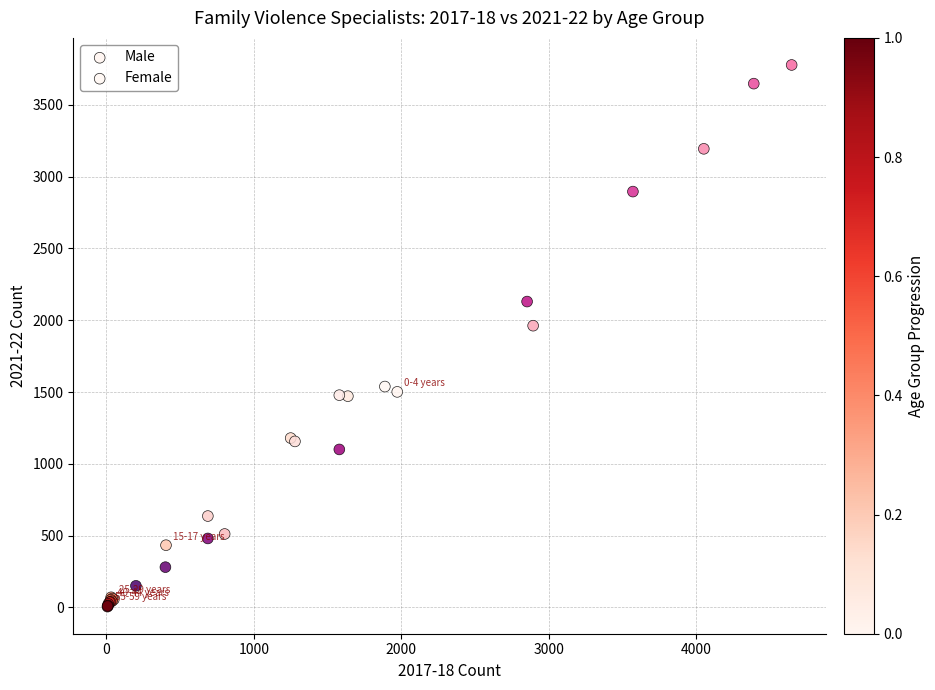

Which series has the widest spread of Y values?

Female